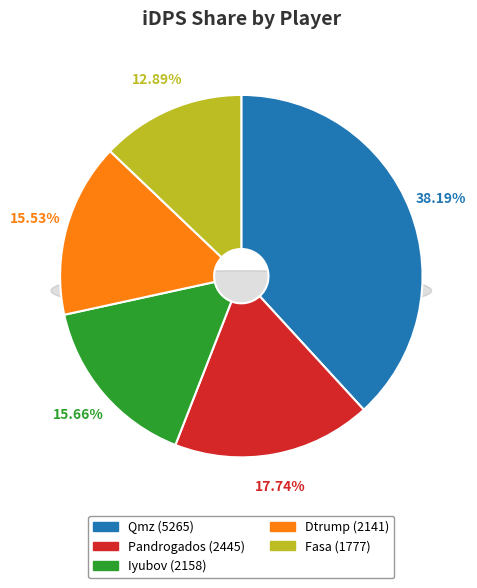

To the nearest percent, what is the difference between the Iyubov and Pandrogados slice percentages?

2%